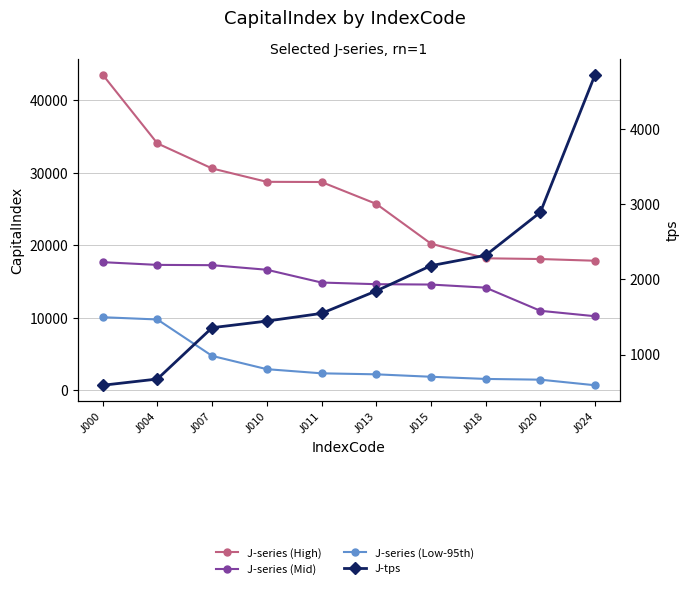

True or false: J-series (Mid) and J-tps cross at least once.

False